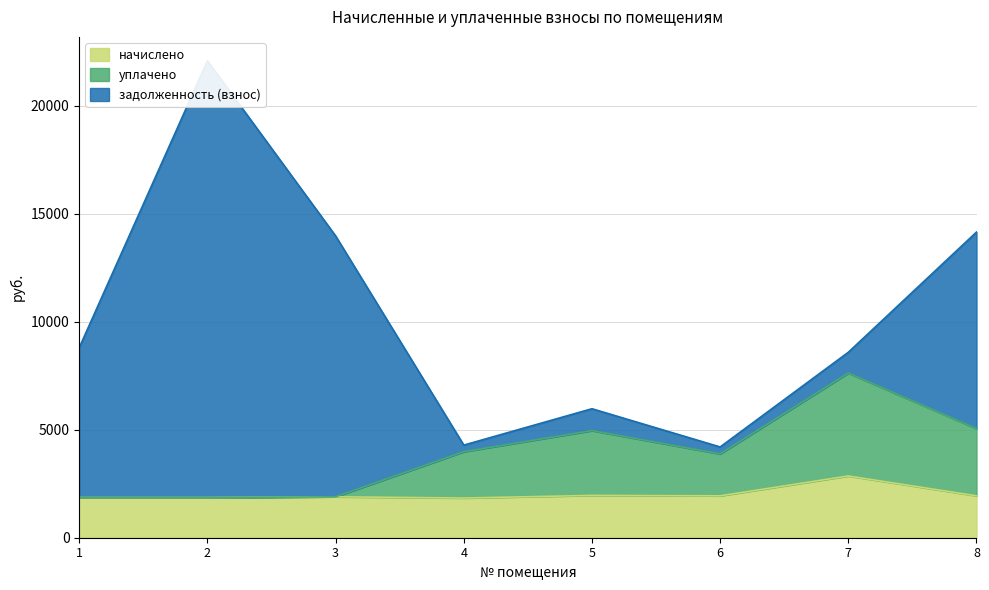

Which series has the largest range (max minus min)?

уплачено